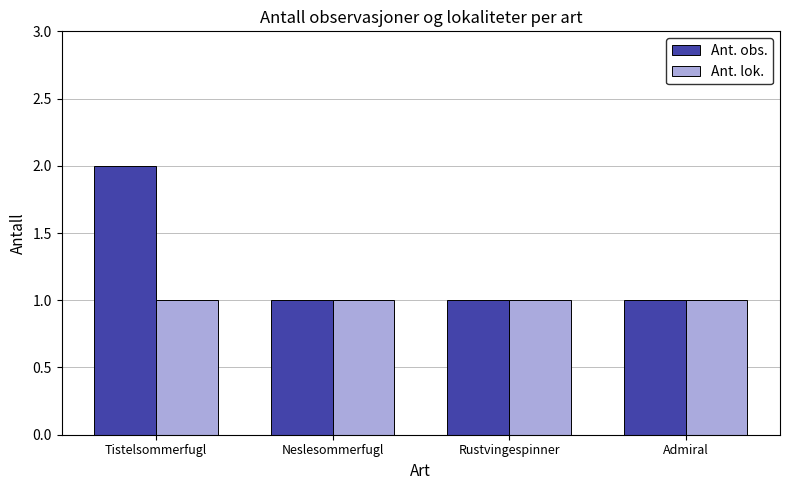

Rank the series by their average value, from highest to lowest.

Ant. obs., Ant. lok.